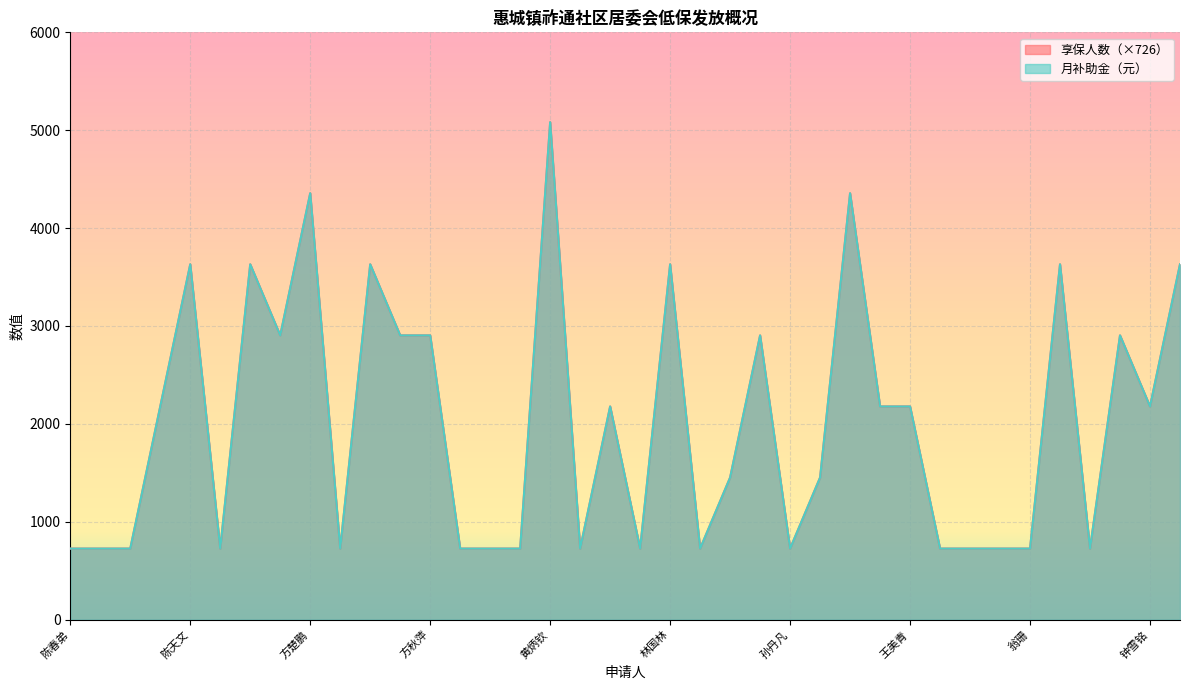

Read the 月补助金（元） value at 陈丹莉, to the nearest 10.

730